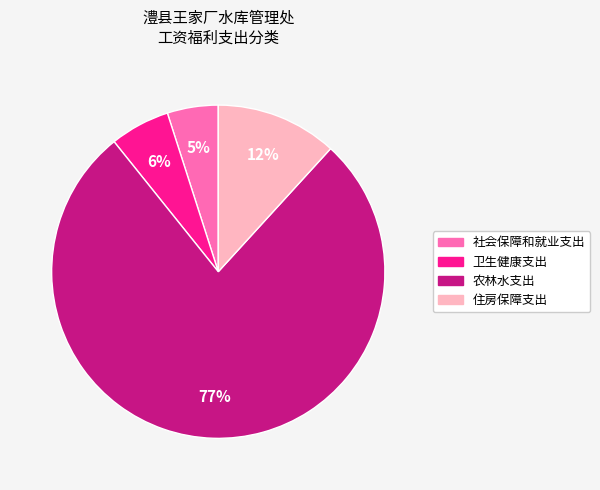

Do 住房保障支出 and 卫生健康支出 together represent more than half of the pie?

No